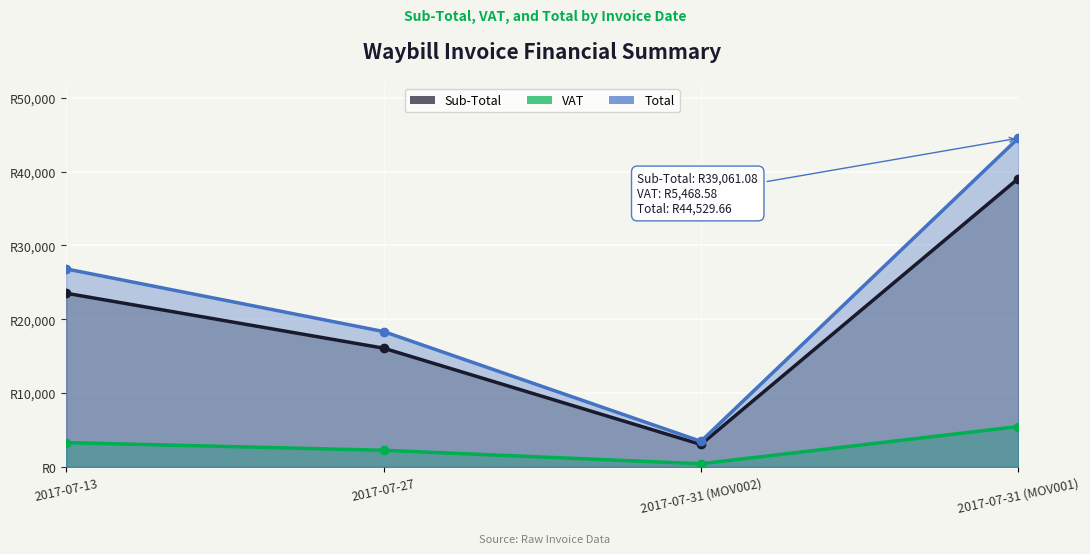

Which series has the largest total across all categories?

Total